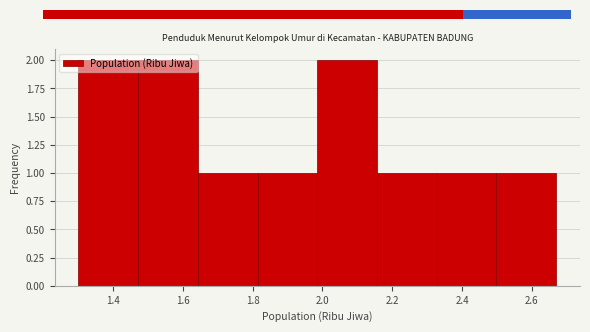

Reading left to right, list every bar in this chart as the range it spans on the x-axis followed by its height. Neither the bar edges nor the heights are printed on the chart, so give them approximately, as read against the axes.

1.30 to 1.48: 2
1.48 to 1.64: 2
1.64 to 1.82: 1
1.82 to 1.98: 1
1.98 to 2.16: 2
2.16 to 2.32: 1
2.32 to 2.50: 1
2.50 to 2.68: 1